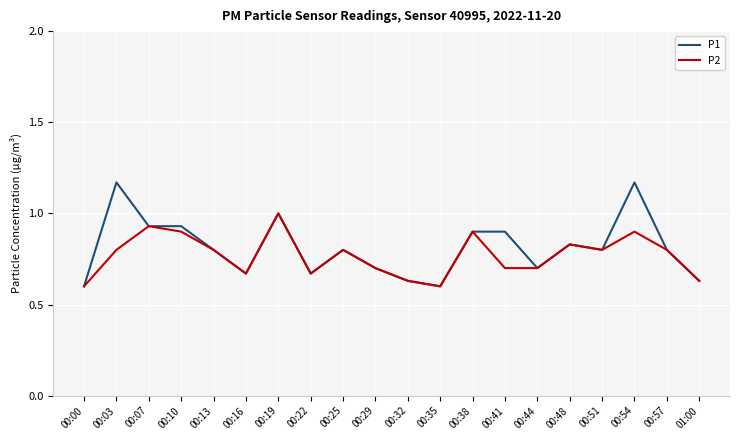

What position from the left is 00:41?

14